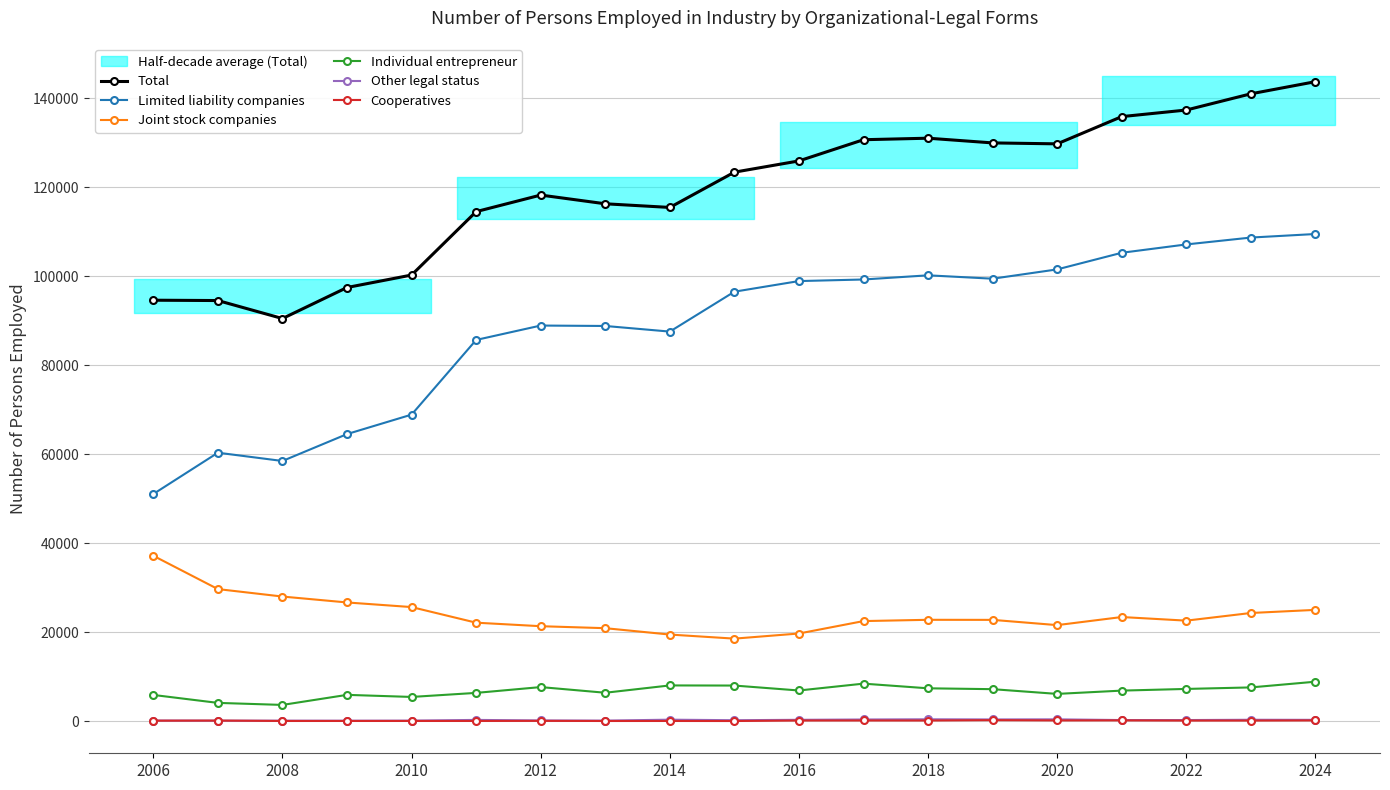

What is the minimum value for Other legal status?

75